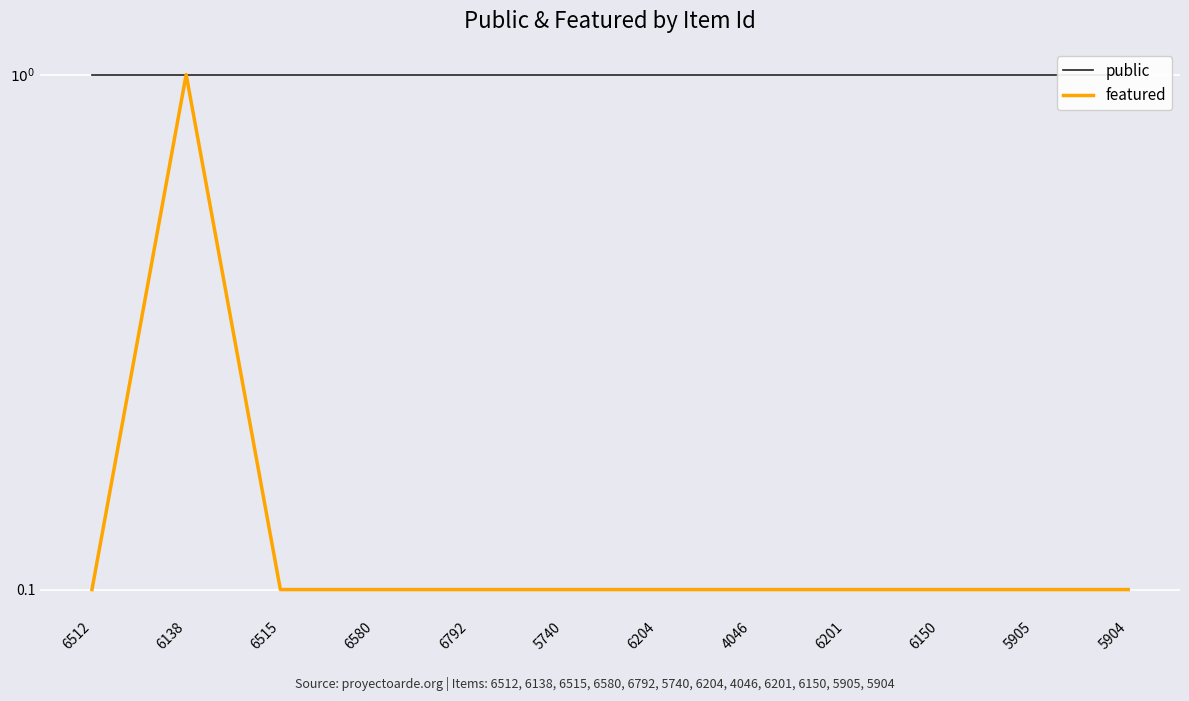

Reading left to right, extract all data points from this chart.

public: 1.0	1.0	1.0	1.0	1.0	1.0	1.0	1.0	1.0	1.0	1.0	1.0
featured: 0.1	1.0	0.1	0.1	0.1	0.1	0.1	0.1	0.1	0.1	0.1	0.1